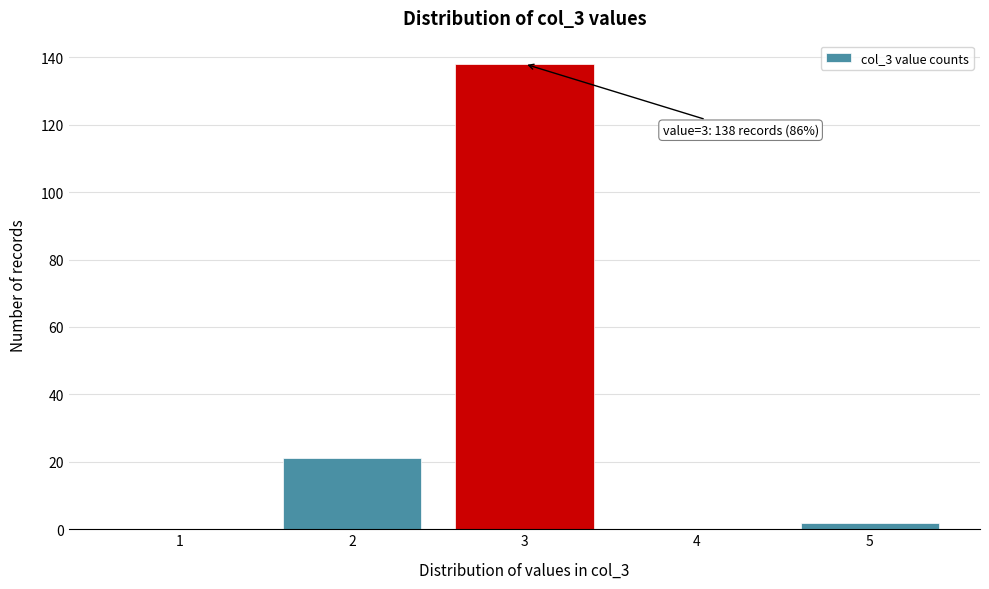

Reading right to left, extract all data points from this chart.

5=2	4=0	3=138	2=21	1=0